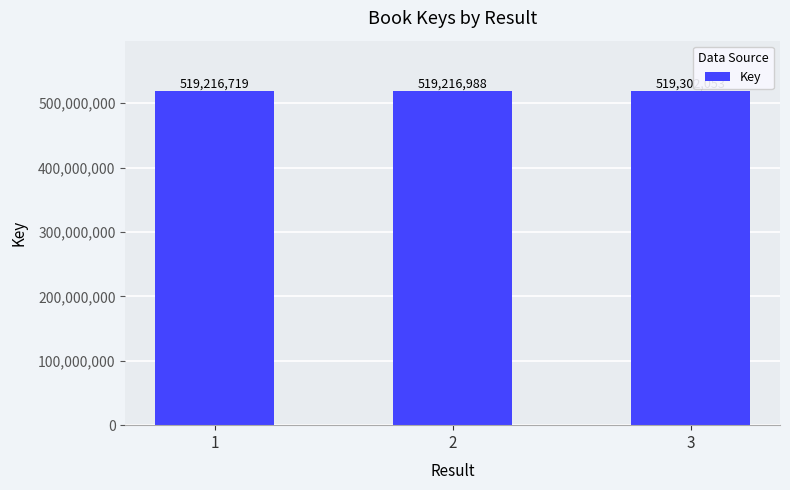

What is the minimum value shown in the chart?

519216719